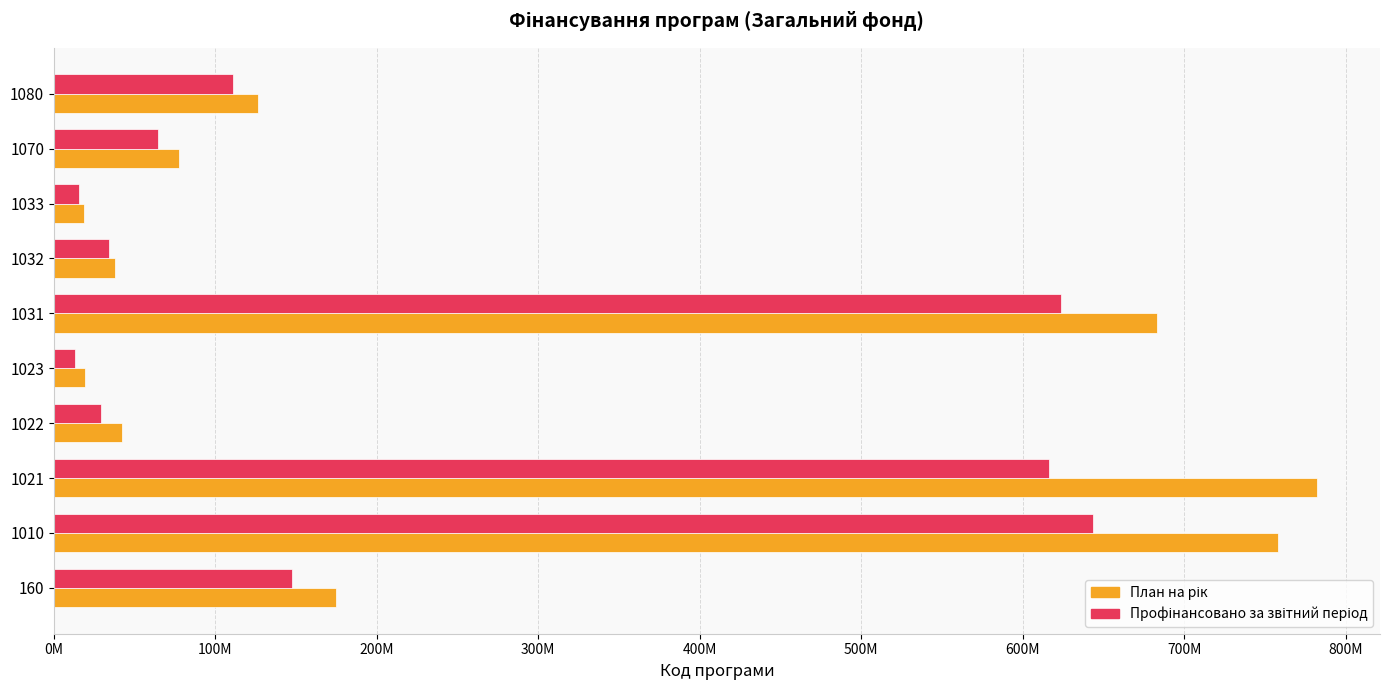

What is the minimum value shown in the chart?

12954944.4